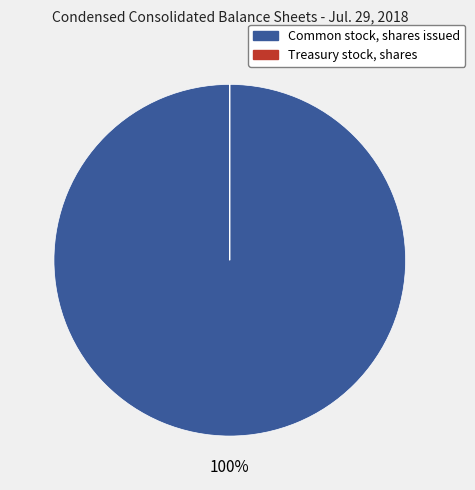

To the nearest percent, what is the average slice percentage?

50%